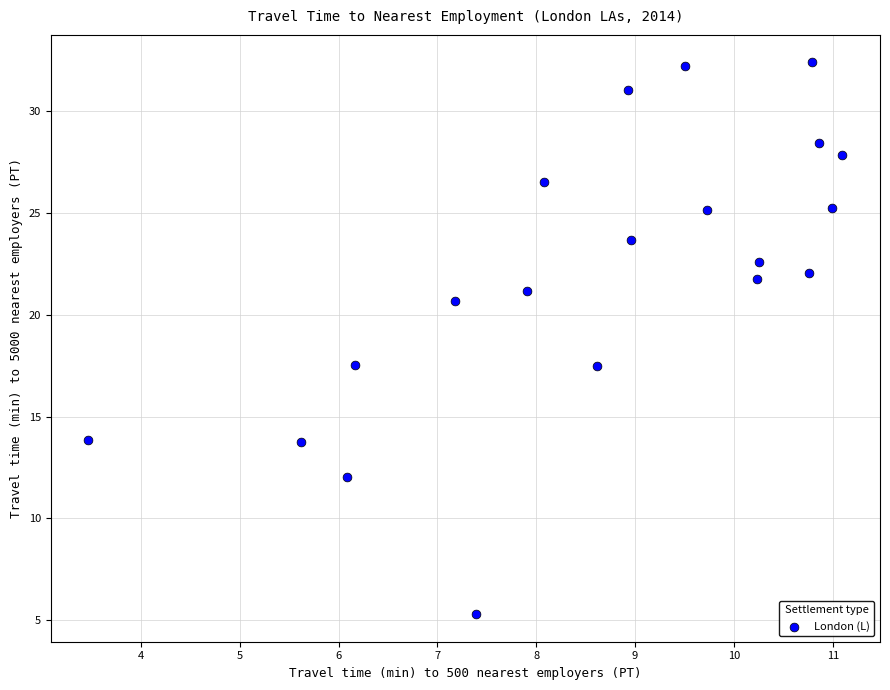

What is the range of Y values (max minus min)?

27.1